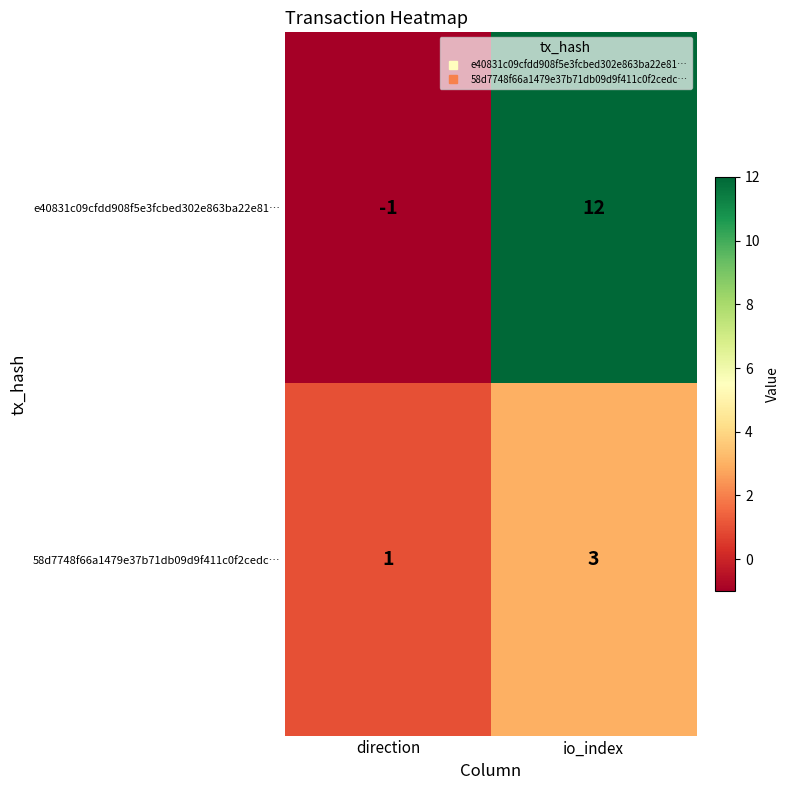

The 58d7748f66a1479e37b71db09d9f411c0f2cedc… series shows 2 at direction. True or false?

False